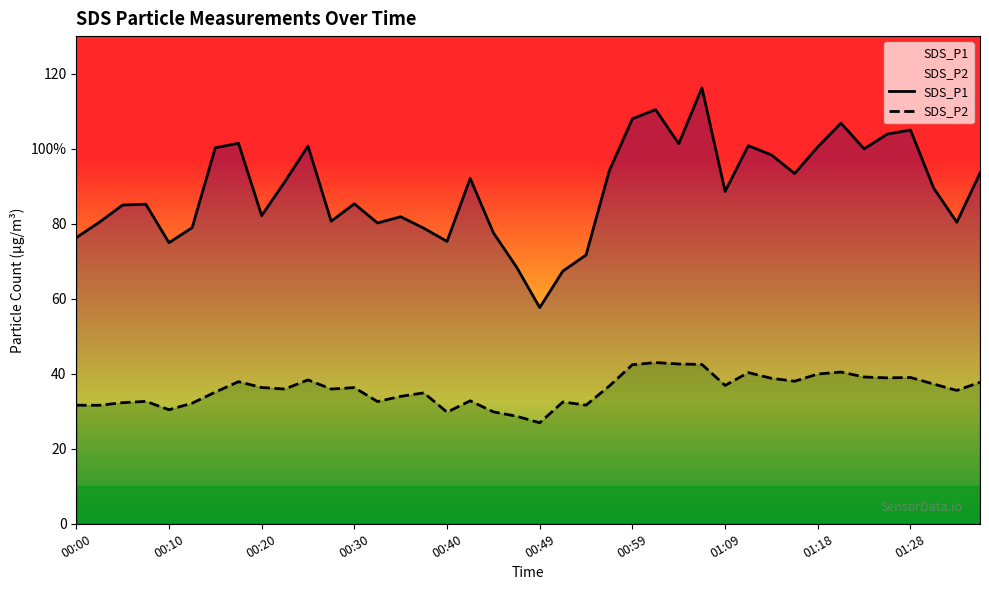

What is the average value of the SDS_P1 series?

89.1